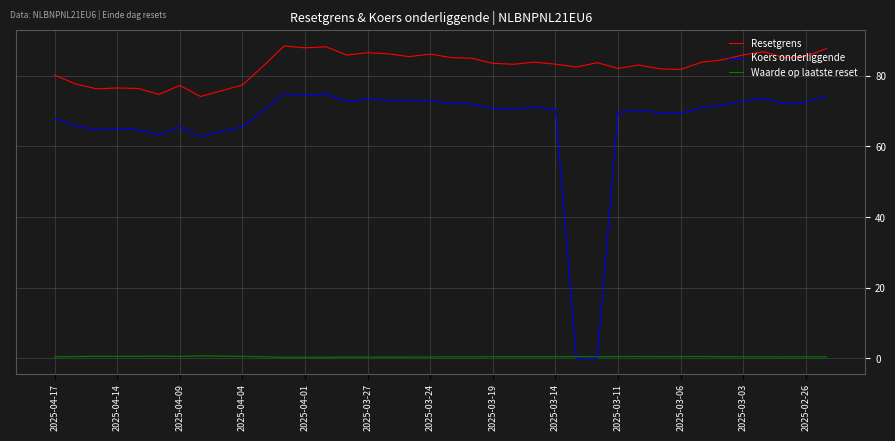

What is the difference between the maximum and minimum values in the Resetgrens series?

14.3